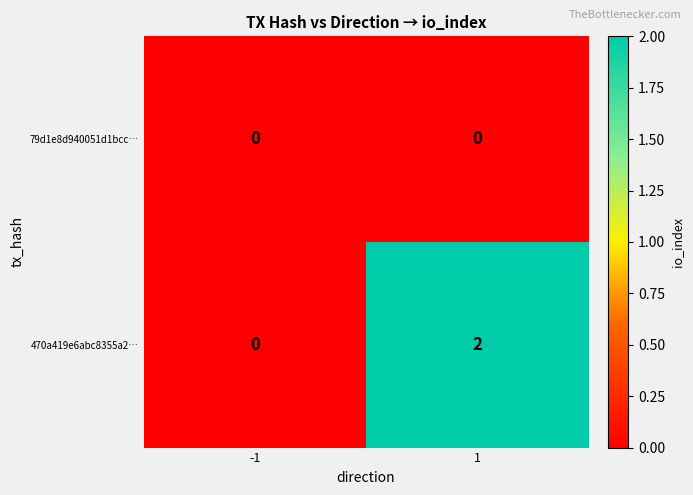

Rank the series by their maximum value, from highest to lowest.

470a419e6abc8355a2…, 79d1e8d940051d1bcc…